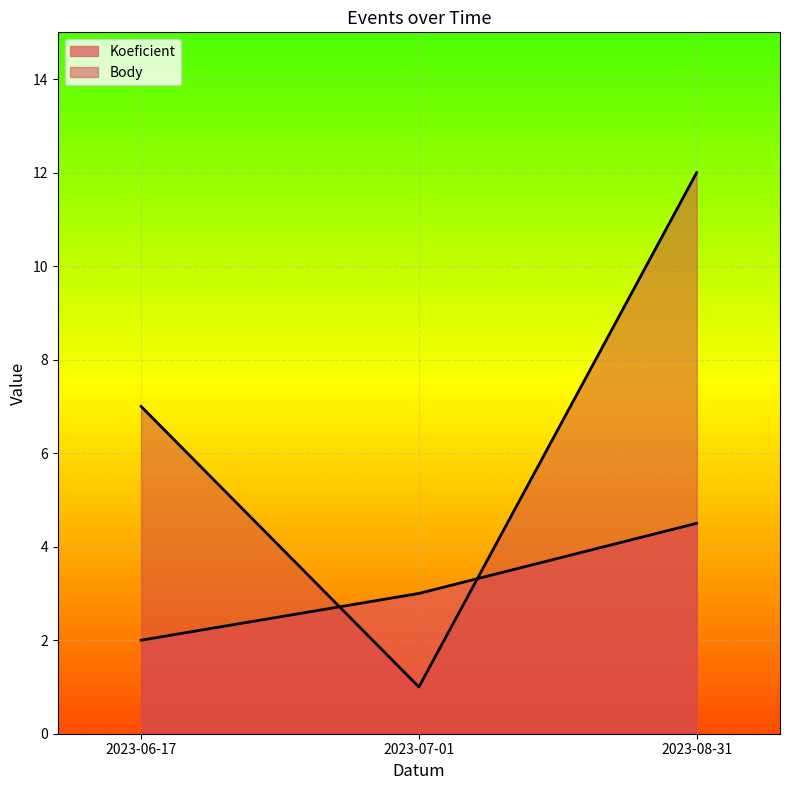

List the series in order of their peak value, highest first.

Body, Koeficient